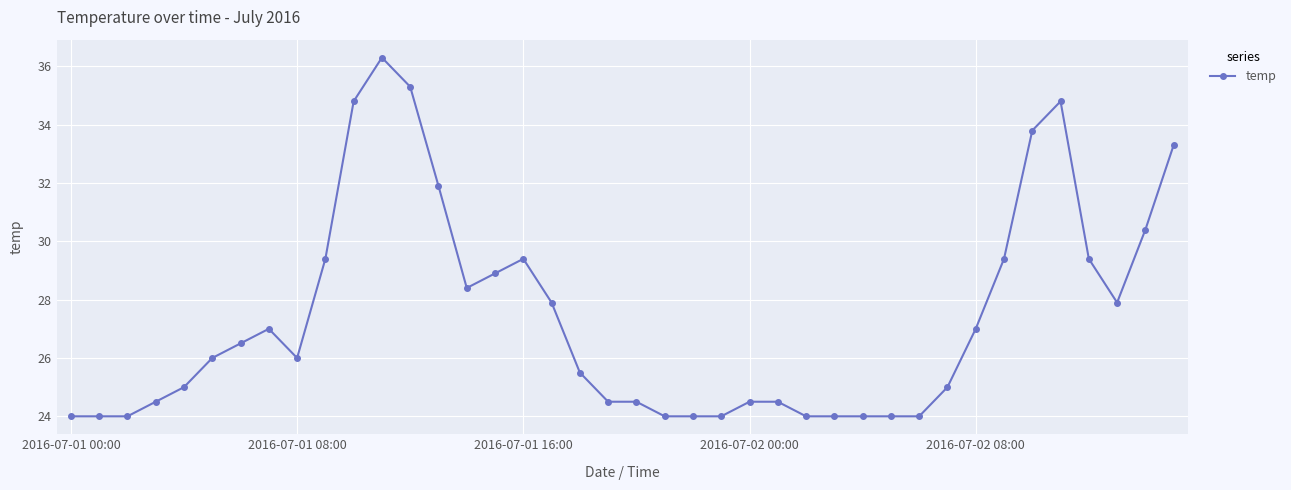

What is the value of the 30th point from the left?

24.0